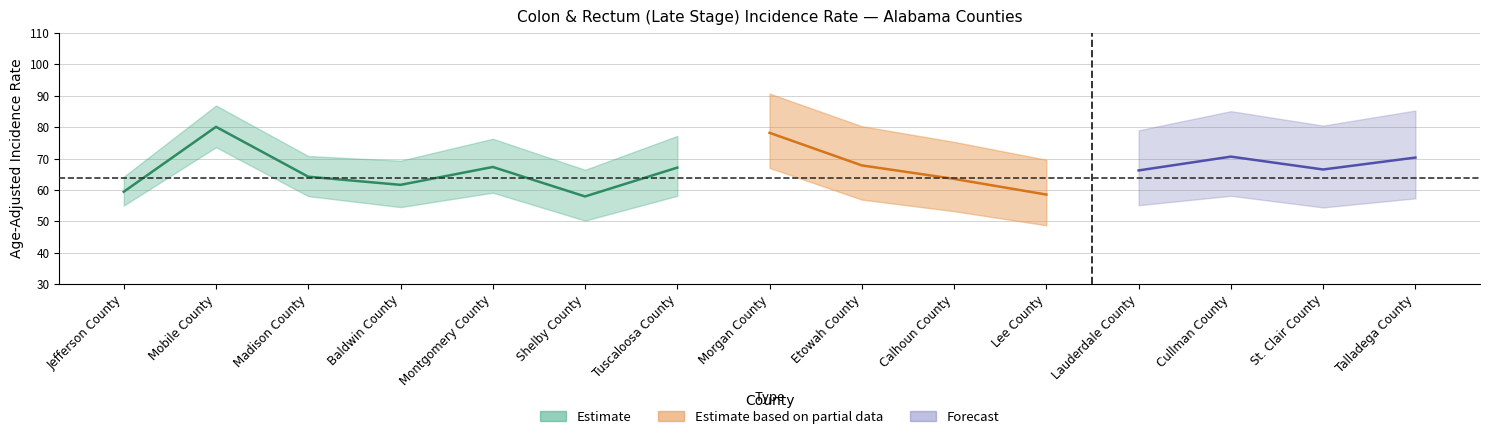

What is the difference between the second highest and minimum values in the lower_ci series?

18.3